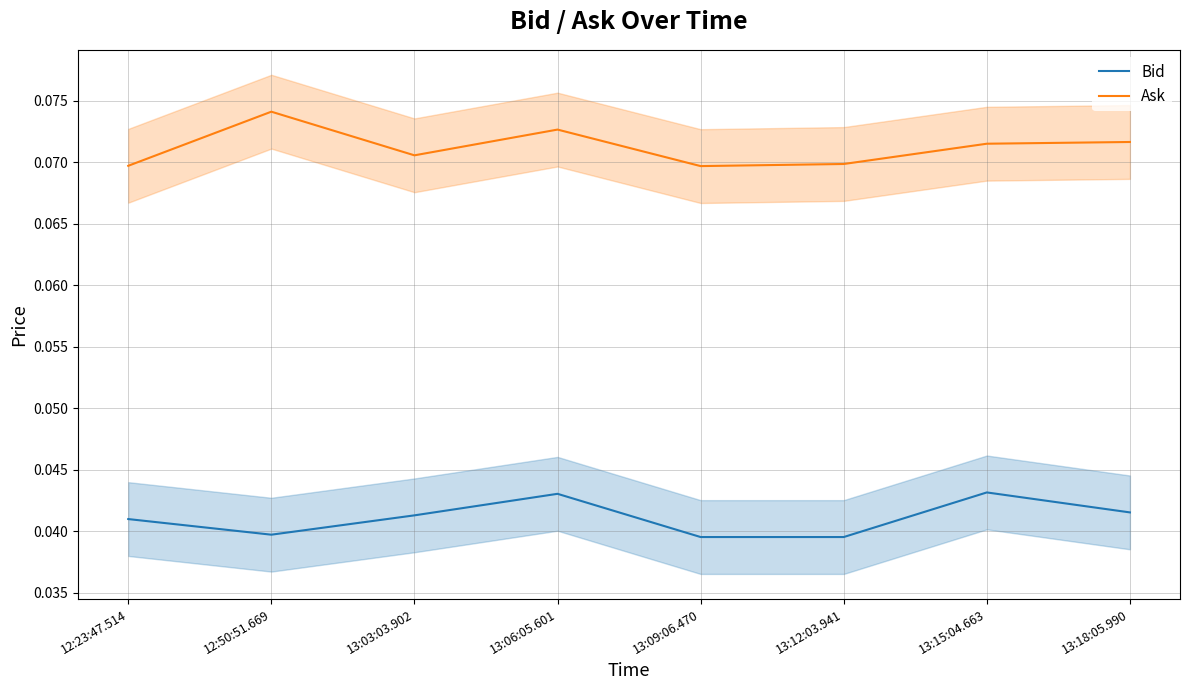

Which has a higher value, 12:50:51.669 or 13:15:04.663?

13:15:04.663